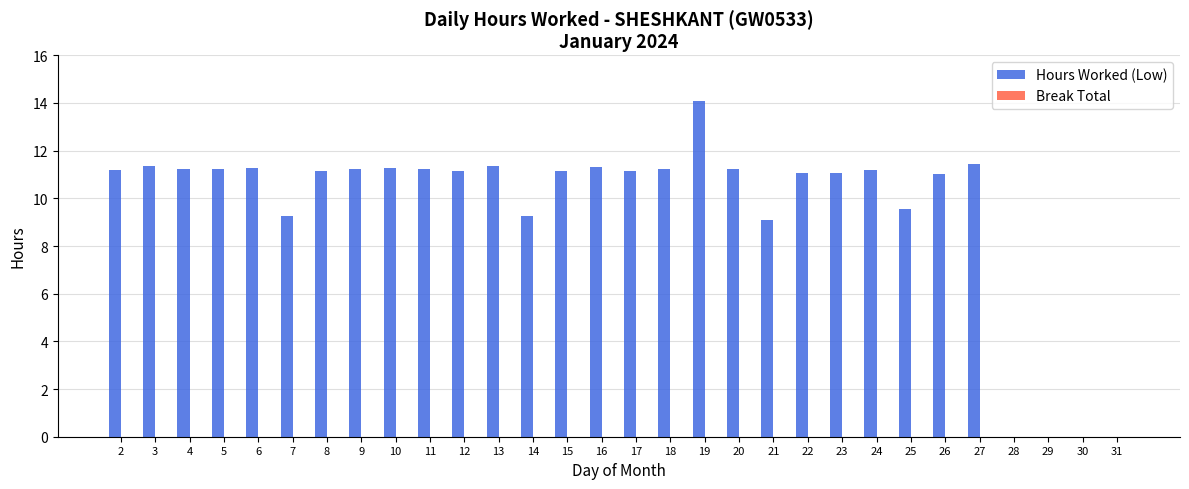

Which category has the highest value across all series?

19